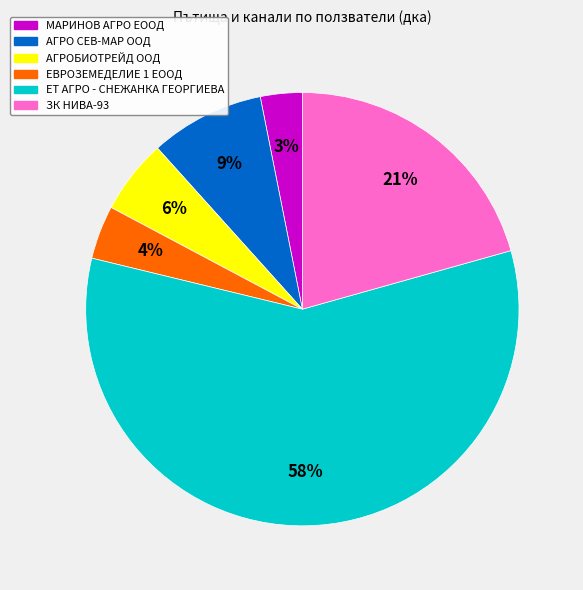

Rank the categories by value from highest to lowest.

ЕТ АГРО - СНЕЖАНКА ГЕОРГИЕВА, ЗК НИВА-93, АГРО СЕВ-МАР ООД, АГРОБИОТРЕЙД ООД, ЕВРОЗЕМЕДЕЛИЕ 1 ЕООД, МАРИНОВ АГРО ЕООД